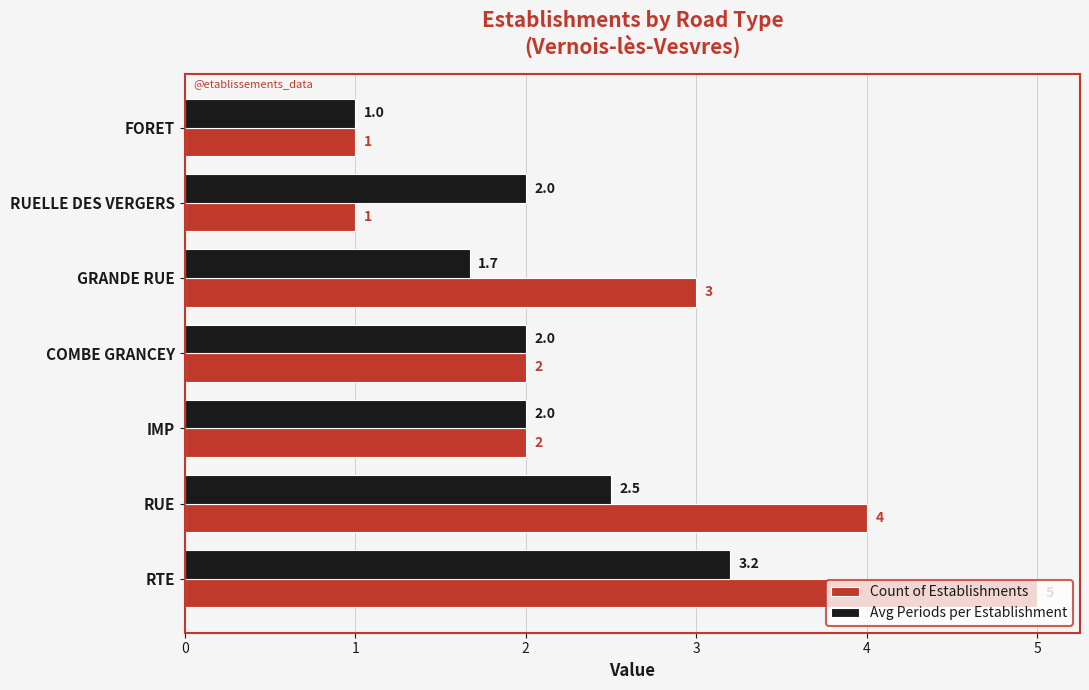

Which series changed the most between COMBE GRANCEY and GRANDE RUE?

Count of Establishments